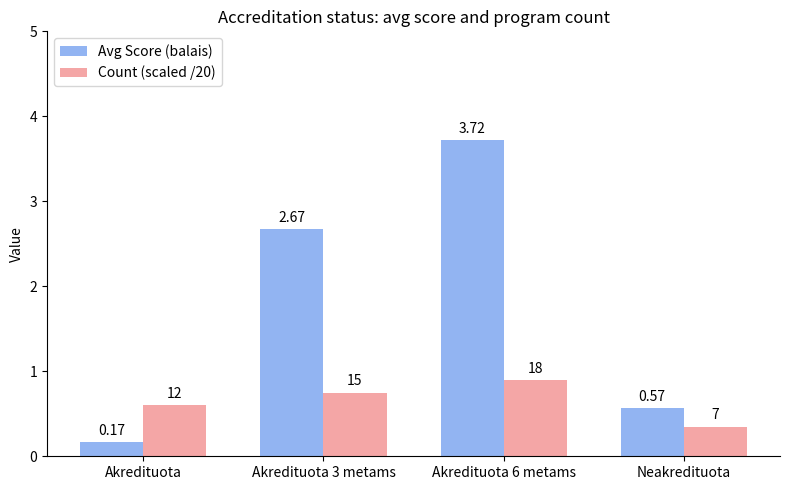

What is the difference between the Avg Score (balais) values at Akredituota 3 metams and Neakredituota?

2.1